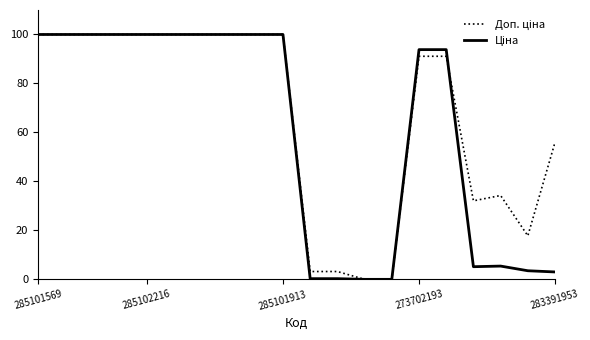

What is the greatest value displayed?

100.0